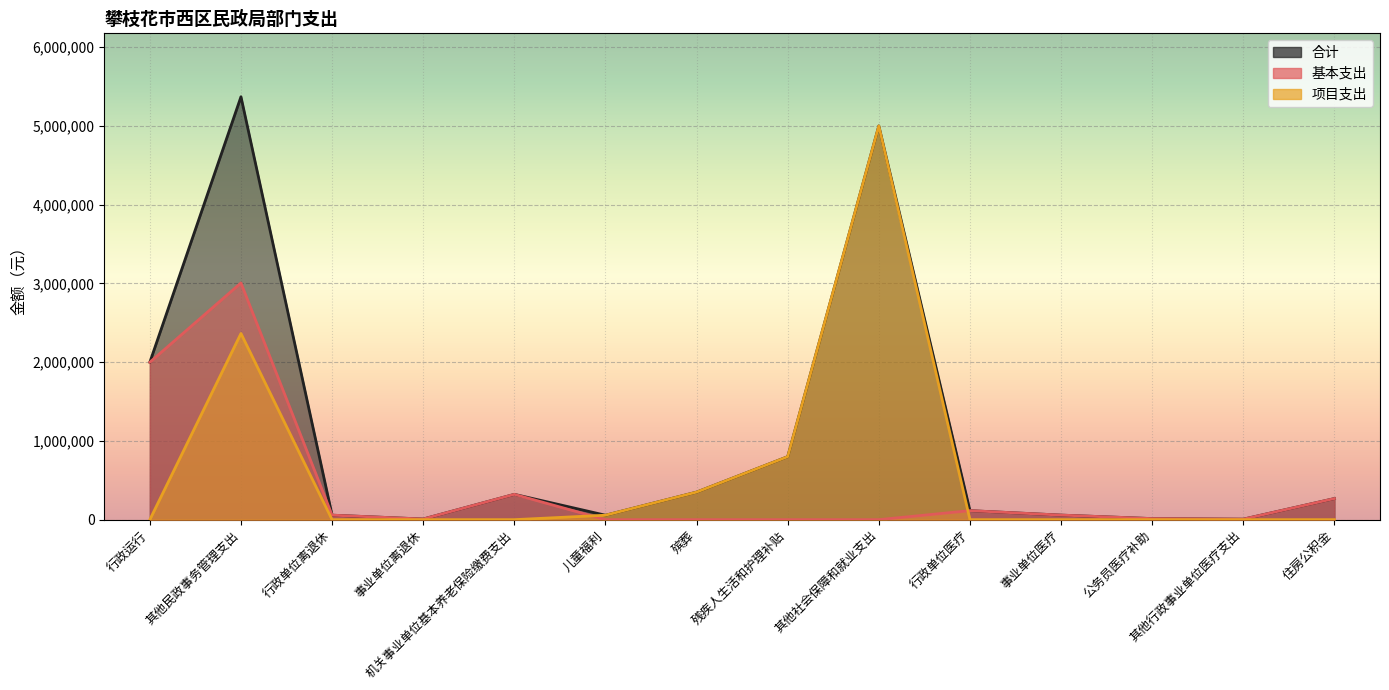

What is the average value of the 项目支出 series?

612171.4